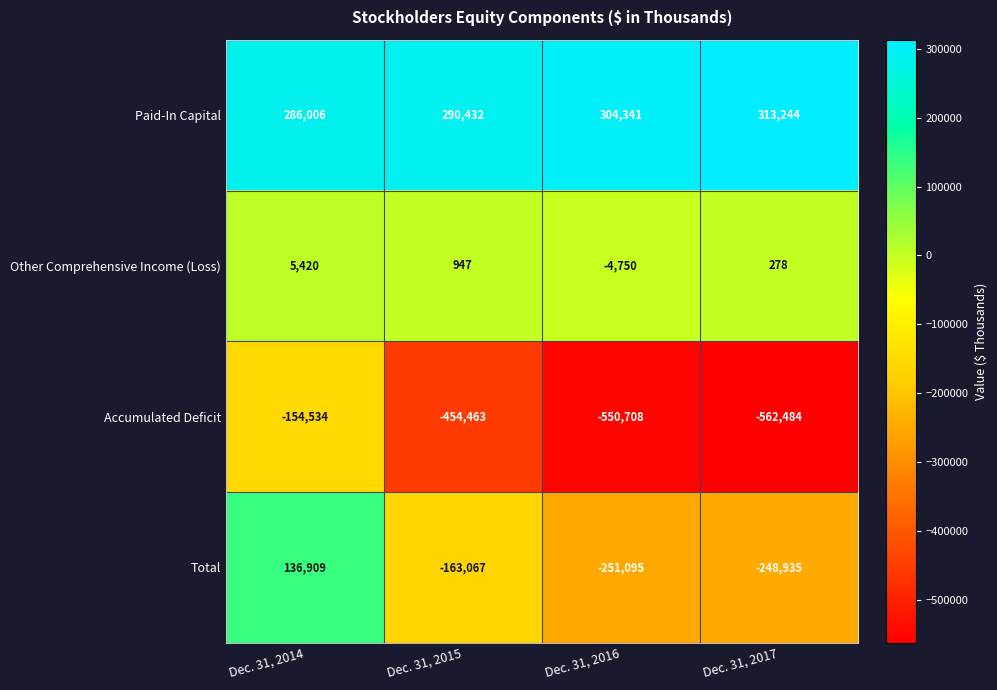

At which label does Other Comprehensive Income (Loss) first exceed 947?

Dec. 31, 2014